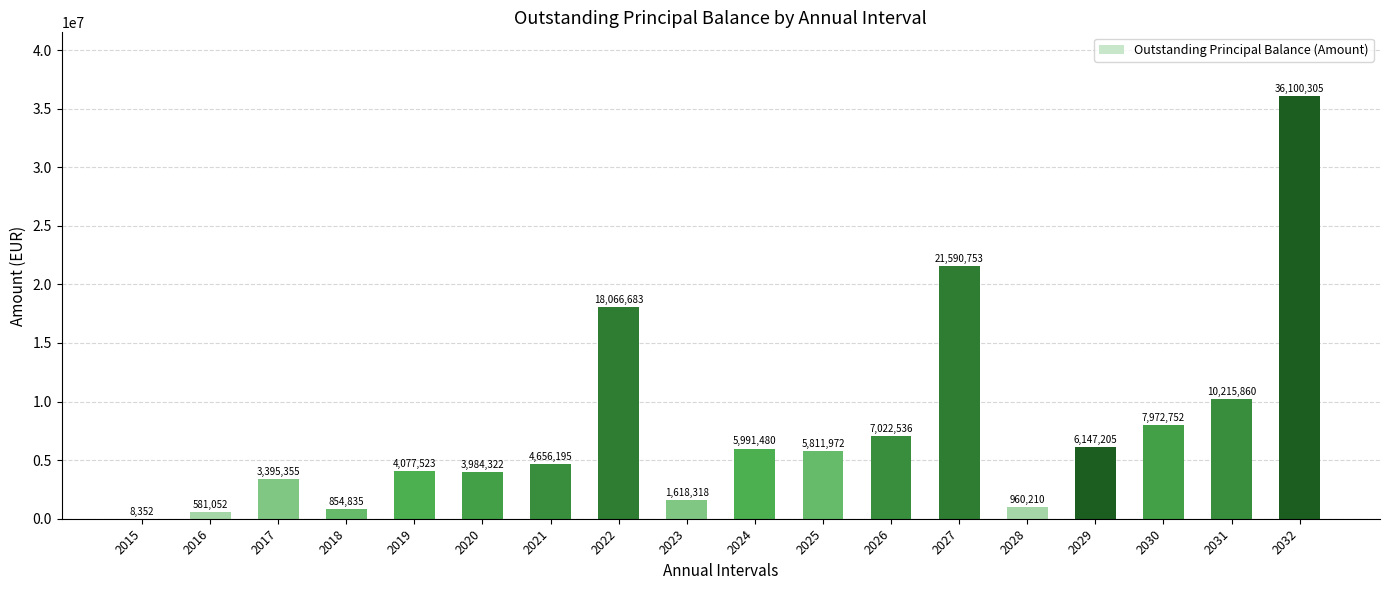

What is the change in value from 2017 to 2032?

+32704949.9